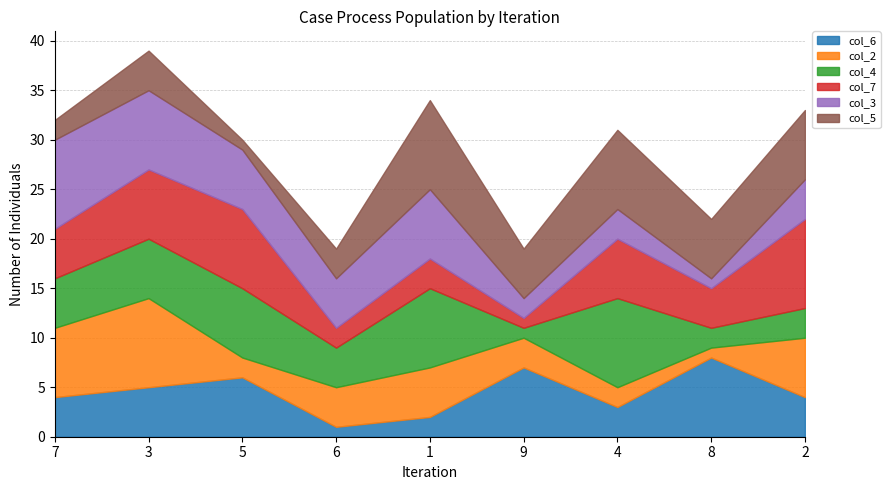

How many lines are shown in the chart?

6